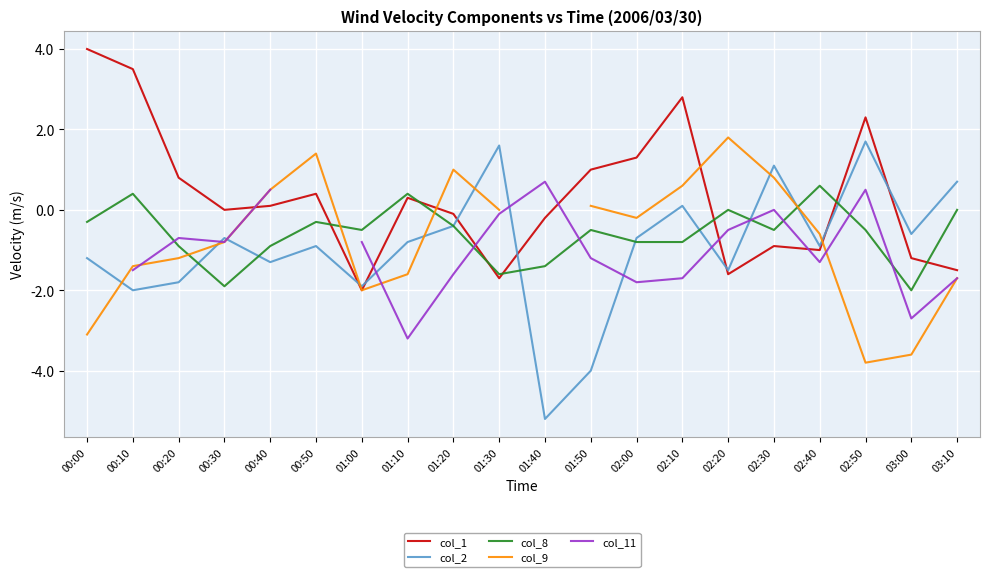

What is the difference between the second highest and minimum values in the col_2 series?

6.8